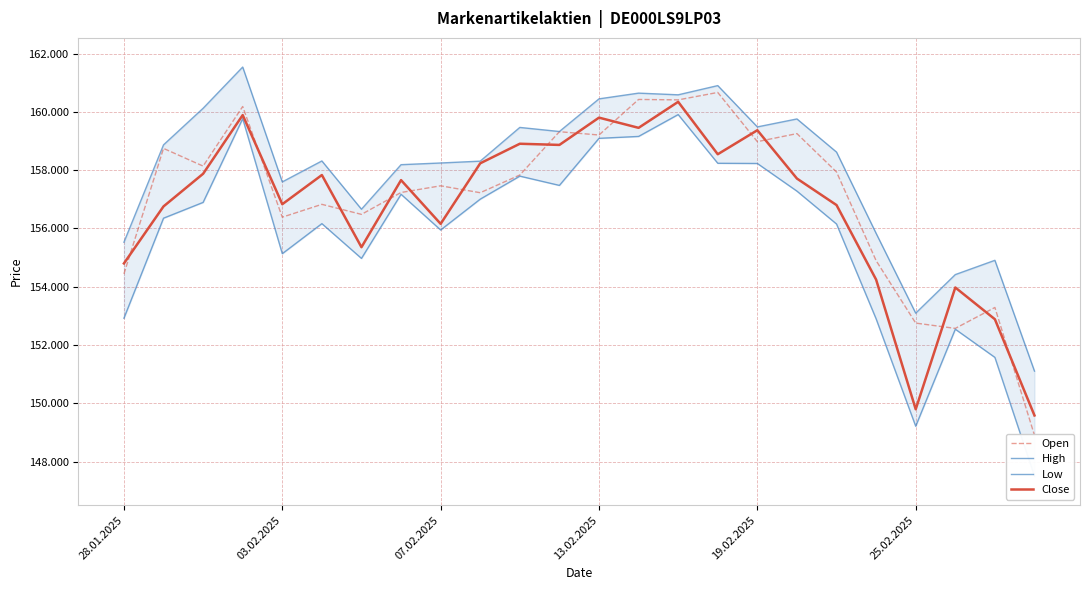

True or false: Close has more than 1 points higher than both neighbors.

True